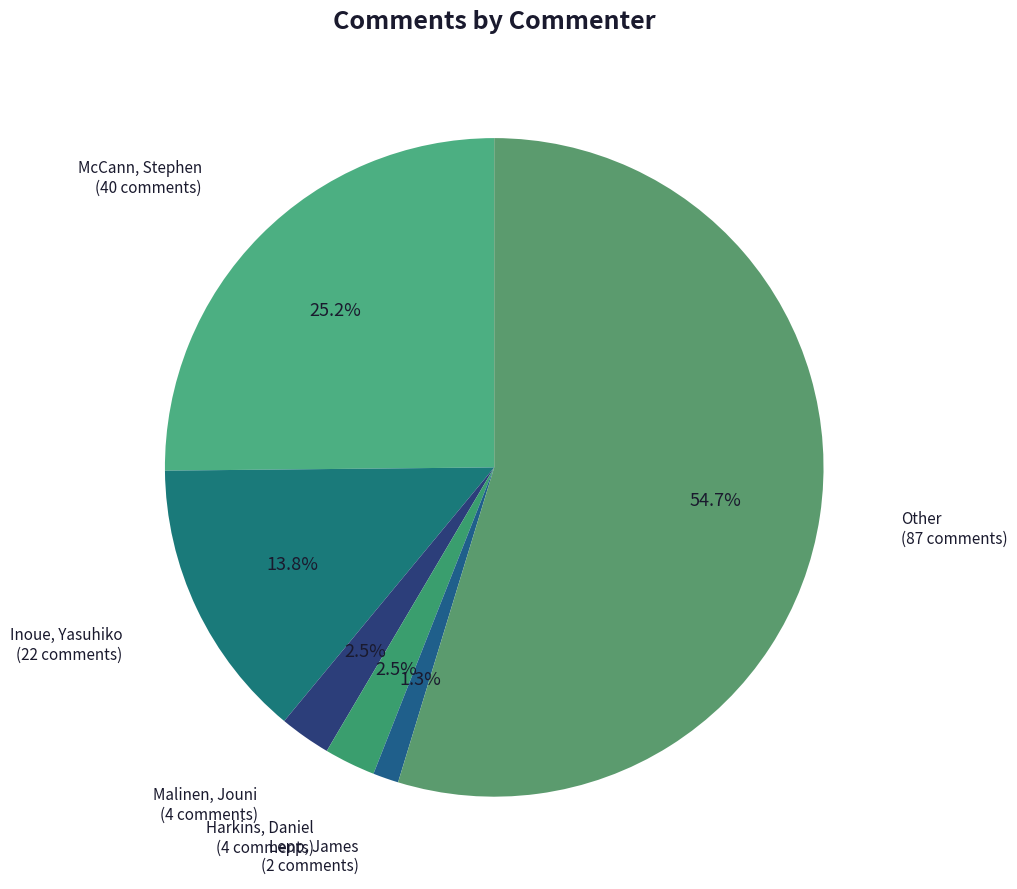

Rank the categories by value from lowest to highest.

Lepp, James, Malinen, Jouni, Harkins, Daniel, Inoue, Yasuhiko, McCann, Stephen, Other